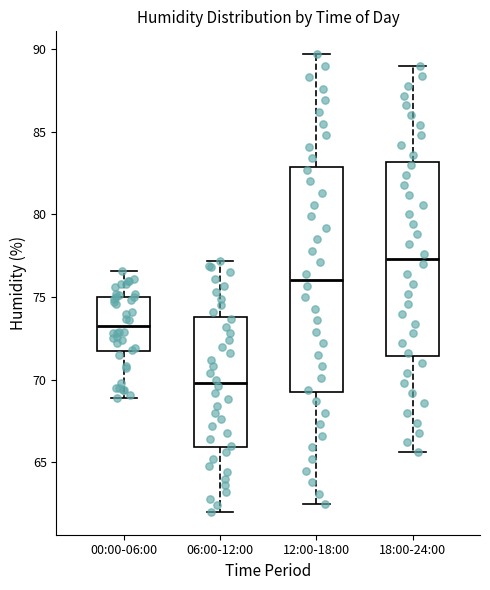

Reading left to right, transcribe this box plot: for each box, give where its median line is, the range the box spans, and where its two whiskers end, as read against the y-axis. The values are not printed on the chart, so give them approximately, as read against the axis.

00:00-06:00: median 73.5, box 71.5 to 75.0, whiskers 69.0 to 76.5
06:00-12:00: median 70.0, box 66.0 to 74.0, whiskers 62.0 to 77.0
12:00-18:00: median 76.0, box 69.0 to 83.0, whiskers 62.5 to 89.5
18:00-24:00: median 77.5, box 71.5 to 83.0, whiskers 65.5 to 89.0